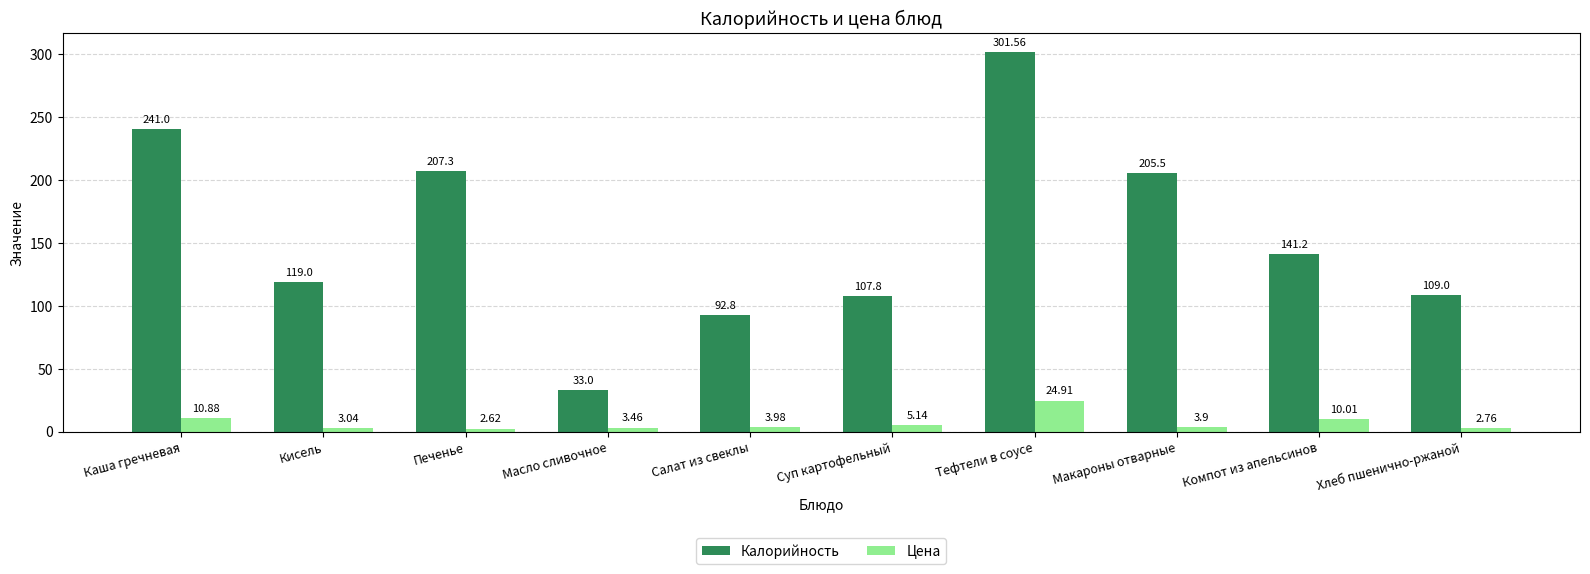

What position from the right is Суп картофельный?

5